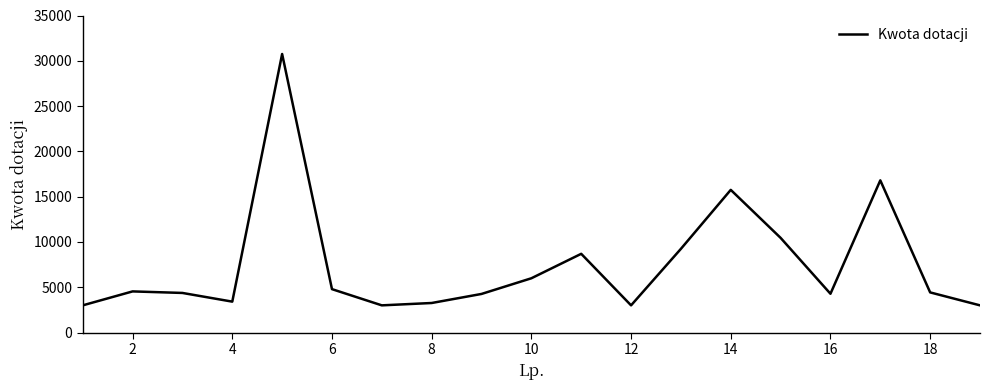

What is the greatest value displayed?

30750